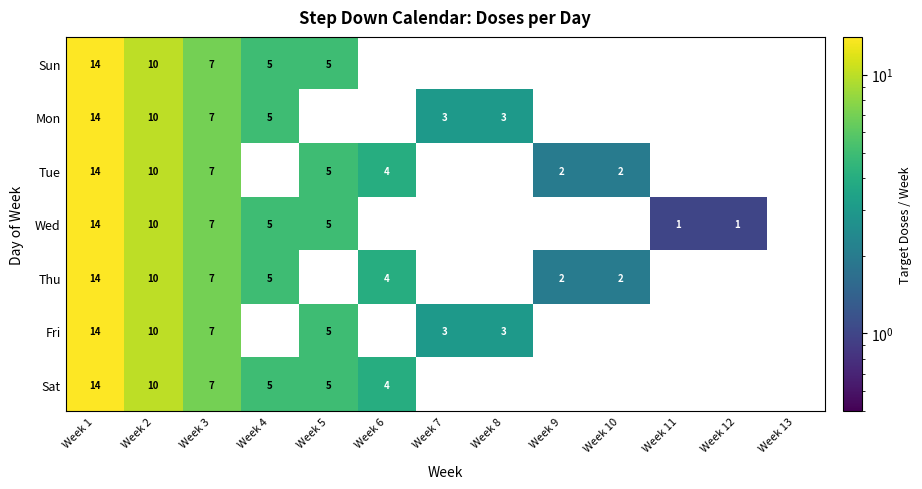

What is the sum of all Tue values?

44